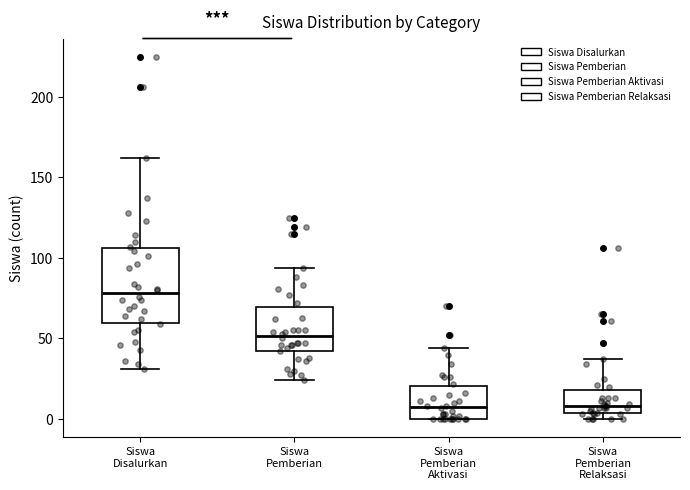

Where does the upper whisker of the box for Siswa Disalurkan end on the y-axis? The values are not printed on the chart, so give them approximately, as read against the axis.

160